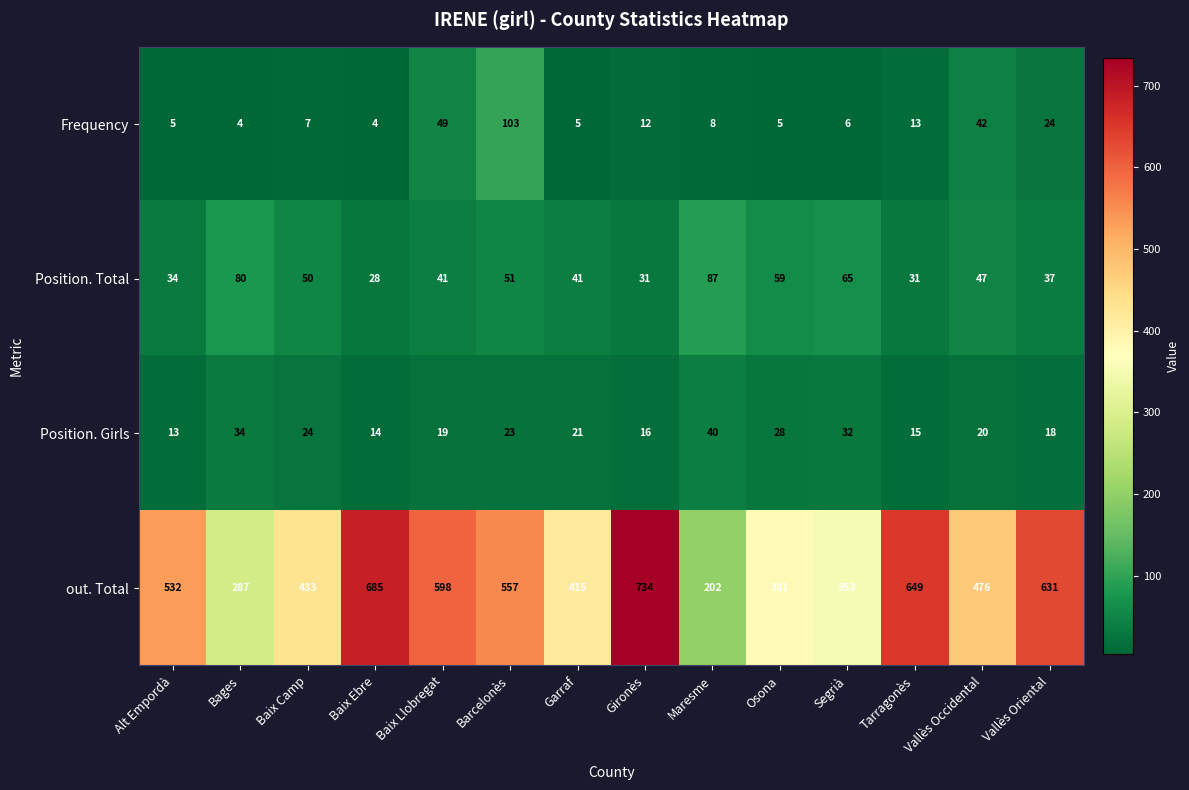

How many data points does each series have?

14